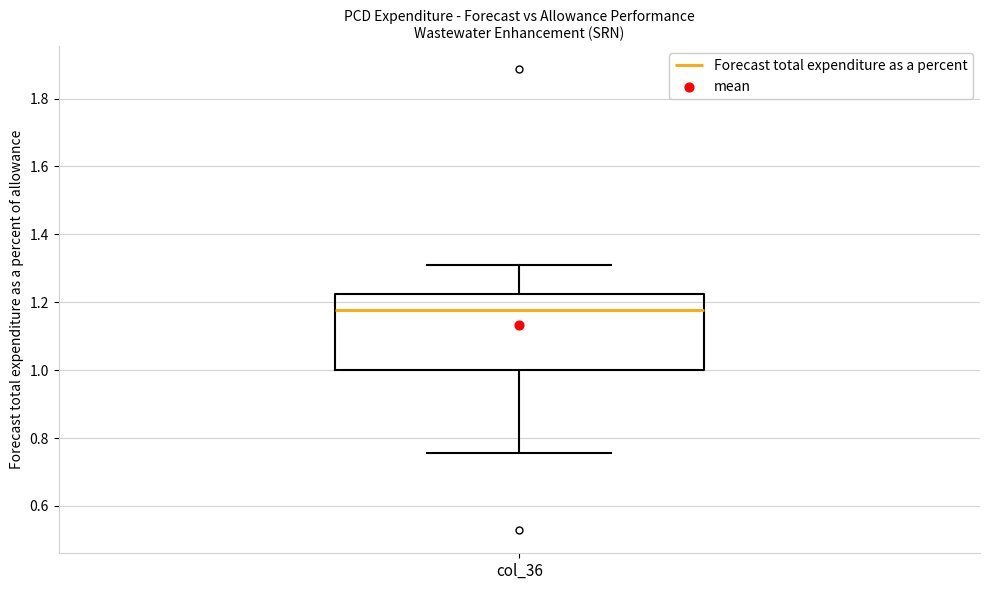

Read this box plot against the y-axis: the position of the median line, the range covered by the box, and the ends of both whiskers. The values are not printed on the chart, so give them approximately, as read against the axis.

median 1.18, box 1.00 to 1.22, whiskers 0.76 to 1.30